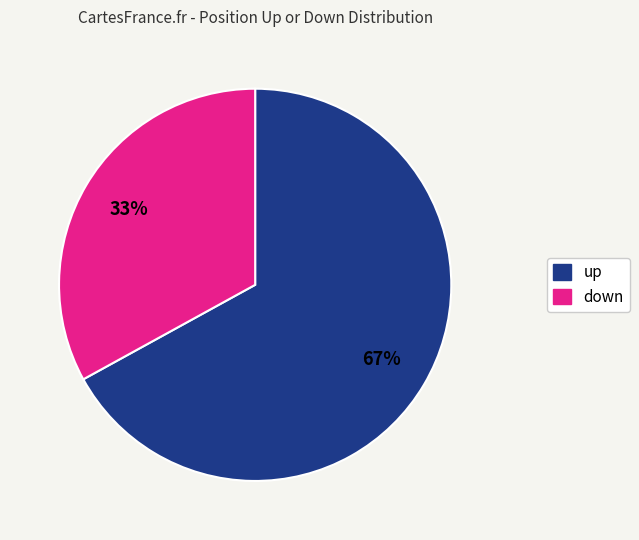

What is the largest slice in the pie chart?

up